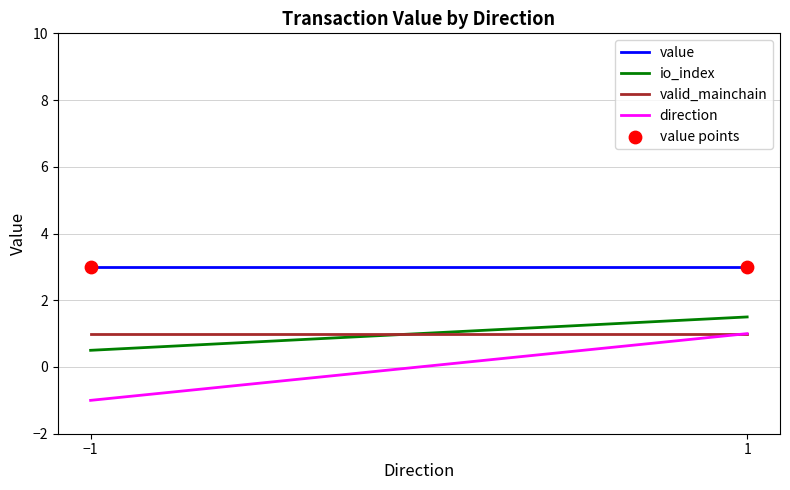

Which series has the largest total across all categories?

value